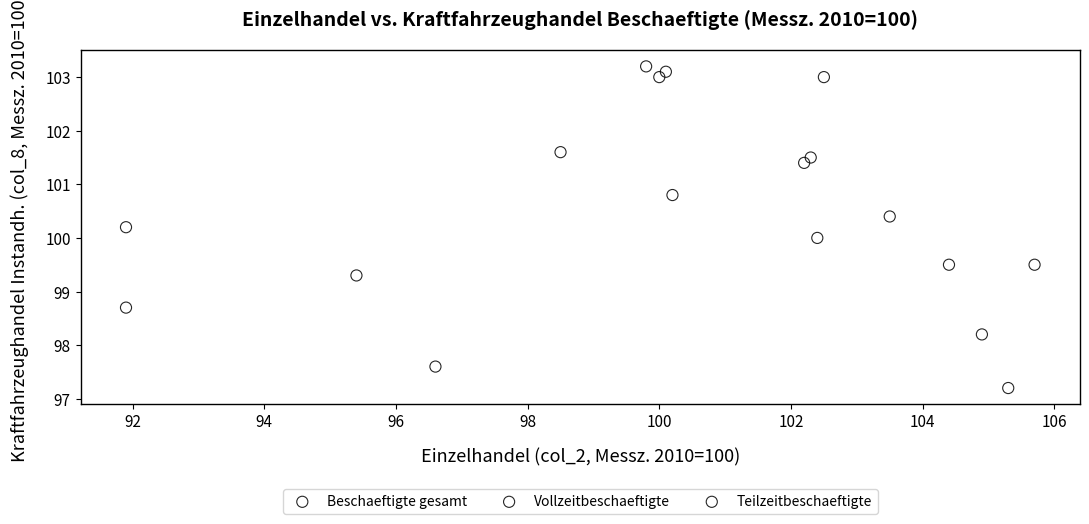

What are all the series names shown in the legend?

Beschaeftigte gesamt, Vollzeitbeschaeftigte, Teilzeitbeschaeftigte